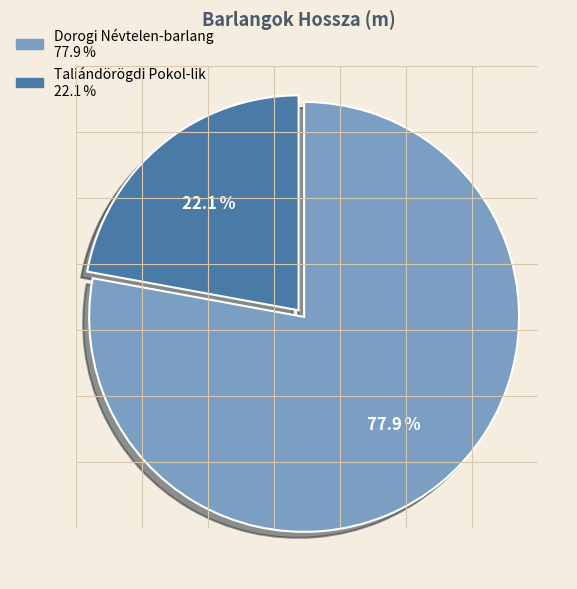

The Dorogi Névtelen-barlang slice represents 78% of the pie. True or false?

True